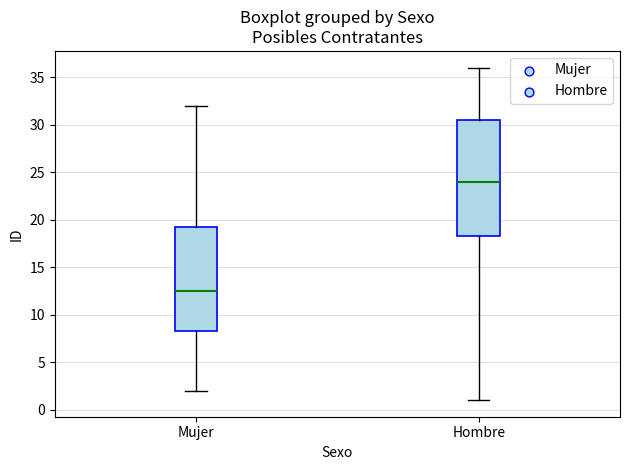

Which box has the highest median line?

Hombre